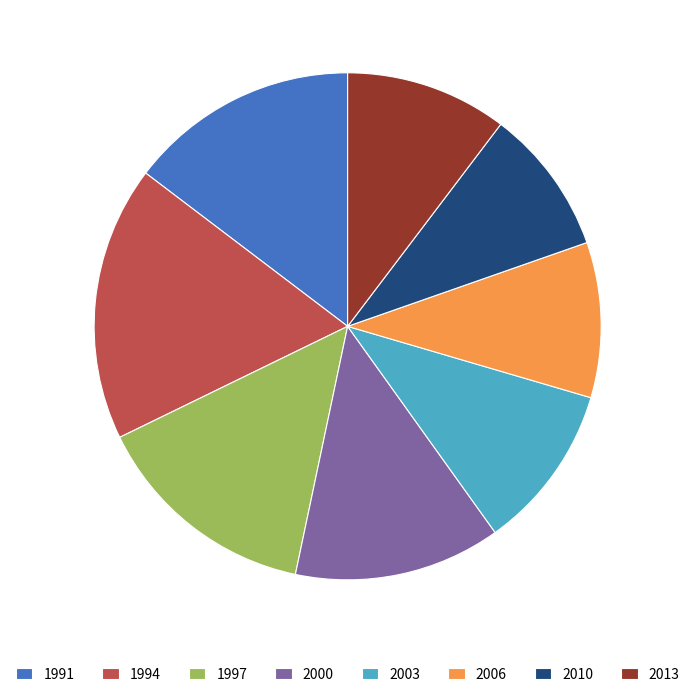

Combined, do 1997 and 1991 account for over 50%?

No